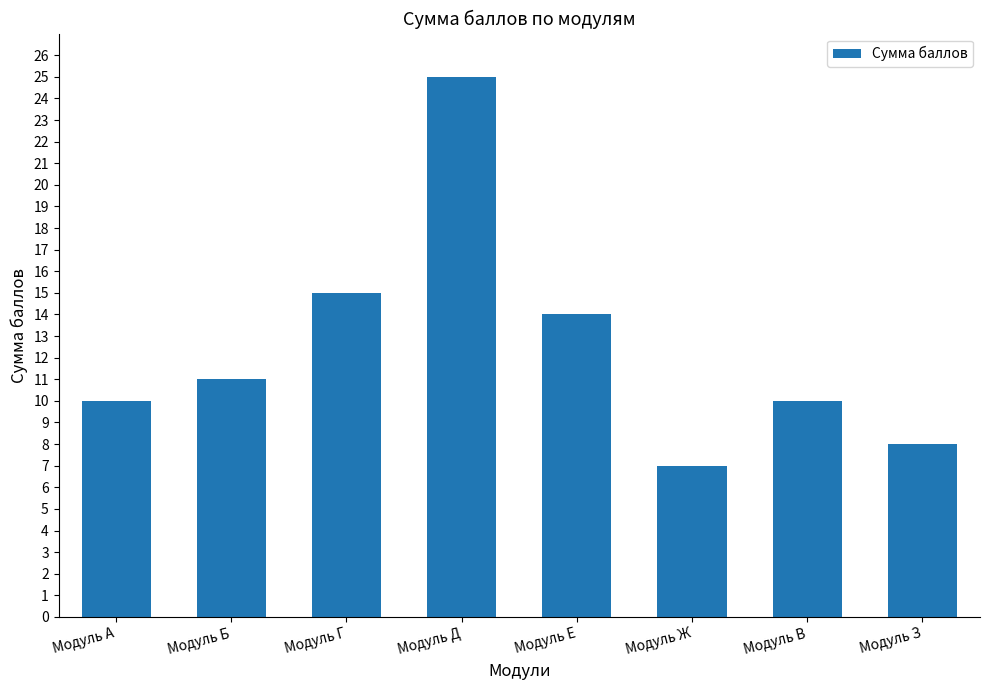

The value at Модуль Ж is 11. True or false?

False